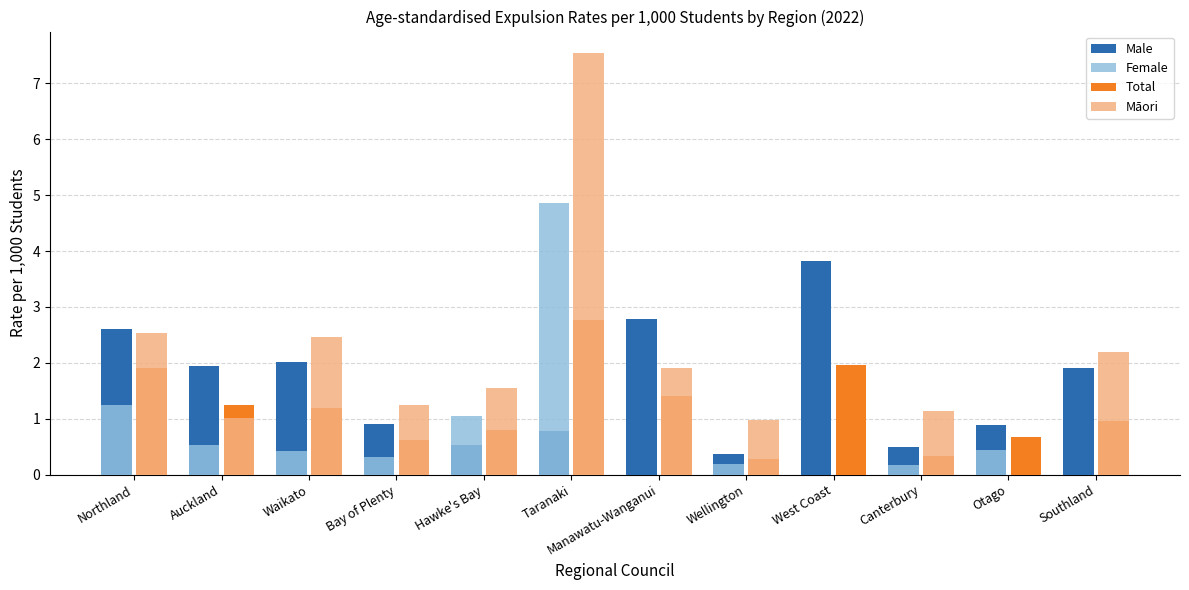

What is the average value of the Māori series?

1.9